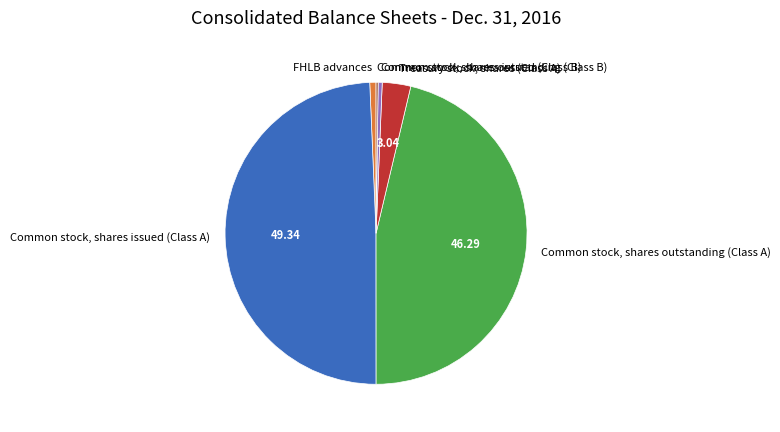

Does any single category account for the majority?

No